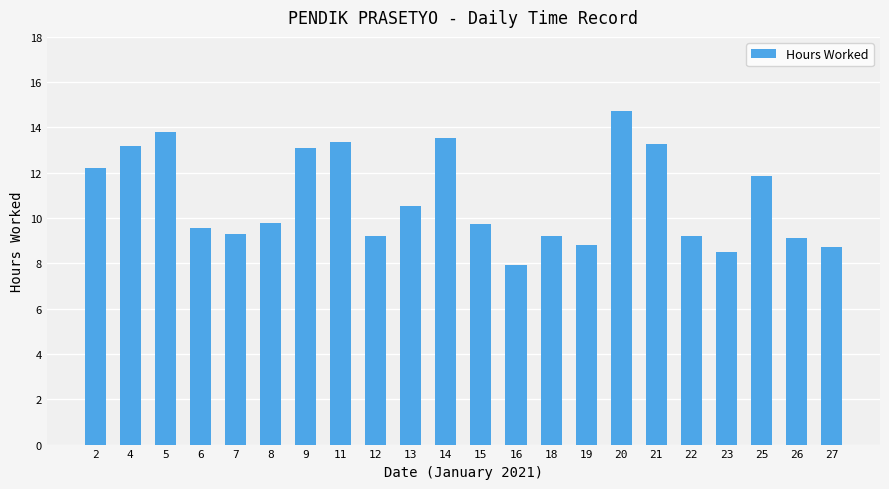

What is the change in value from 22 to 27?

-0.5